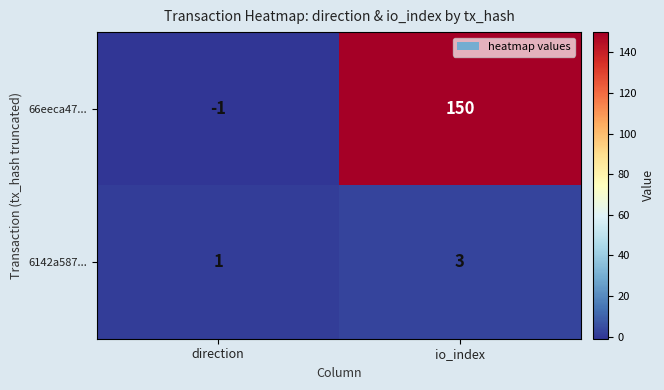

What is the difference between the maximum and minimum values in the 66eeca47... series?

151